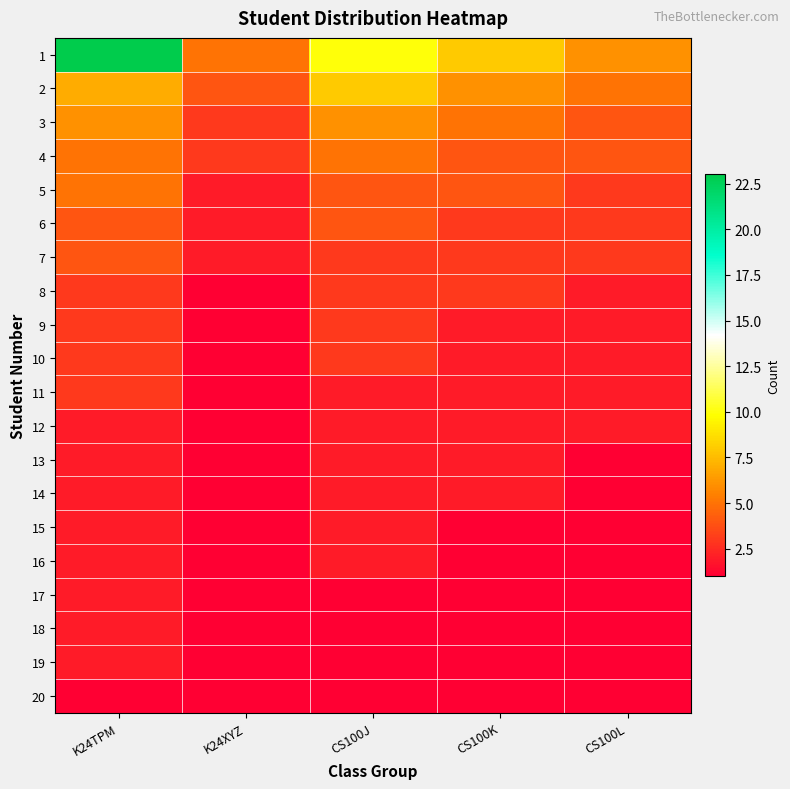

Which series has the largest total across all categories?

1